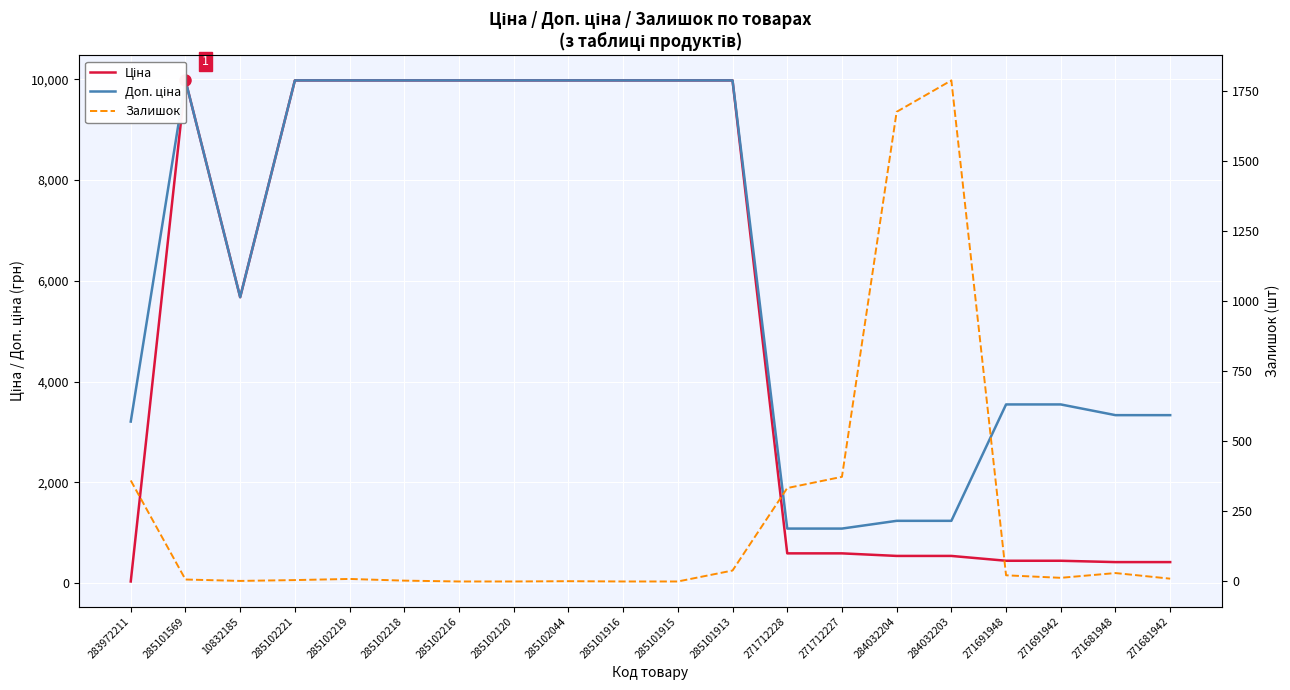

Is it true that Доп. ціна equals 3332.5 at 271681948?

True